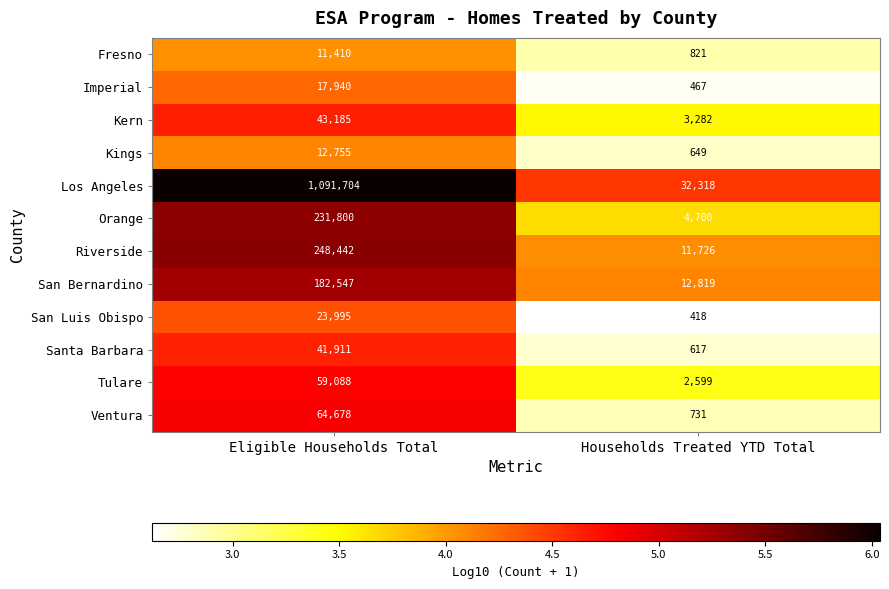

How many data points in Orange are less than 231800?

1